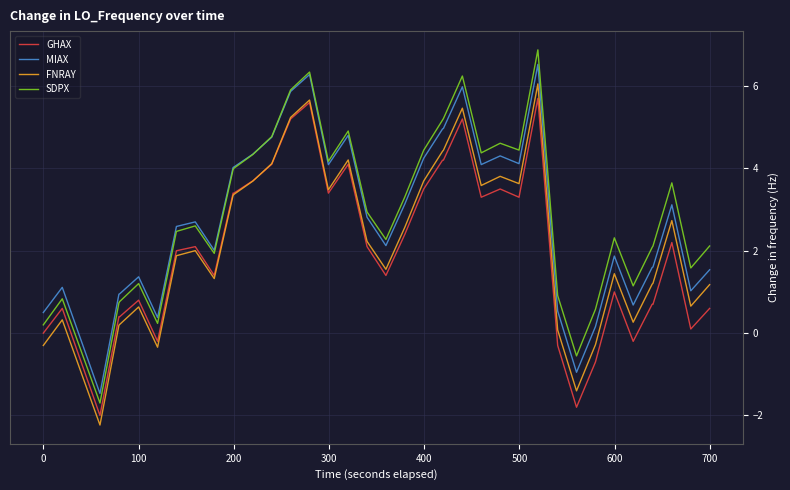

What is the highest value of the MIAX series?

6.5